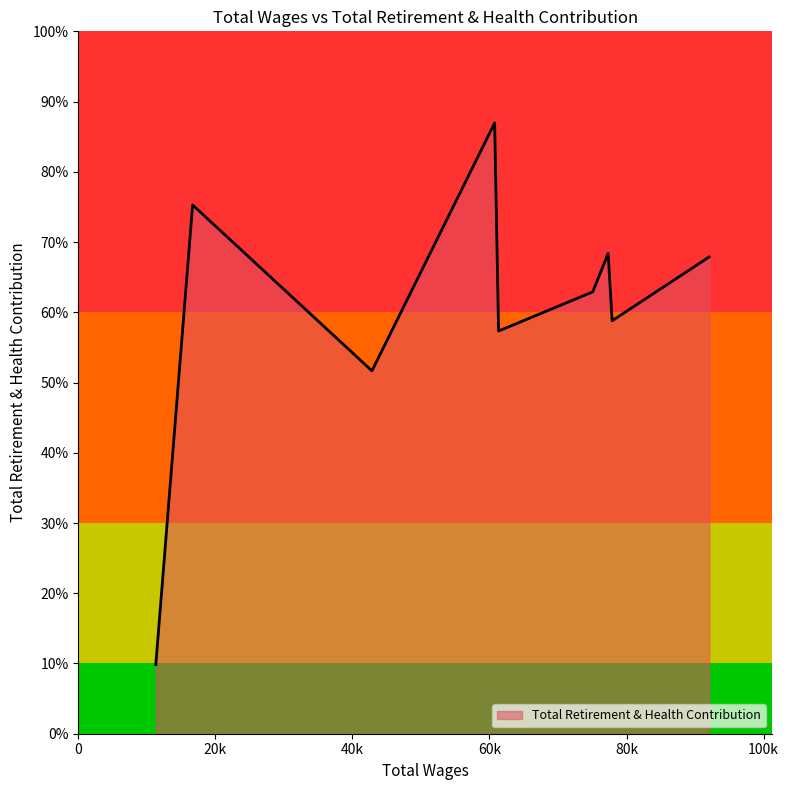

At which category does the chart reach its peak across all series?

60751.0